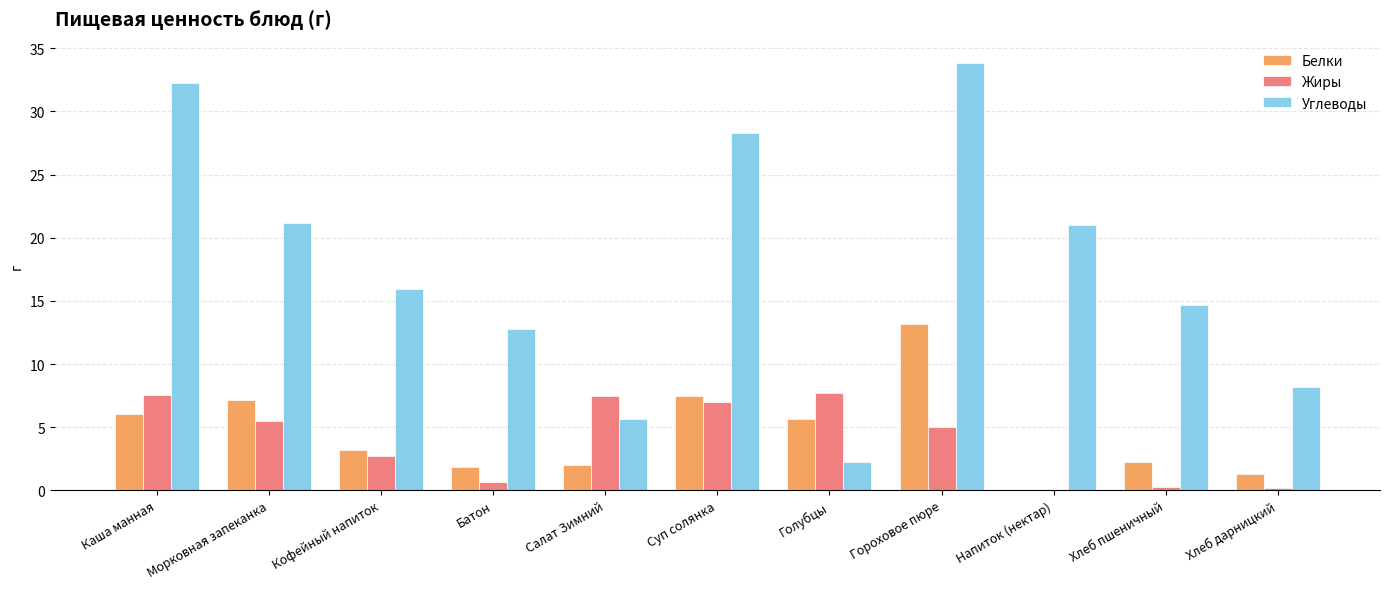

Where is Углеводы nearest to the value 18?

Кофейный напиток